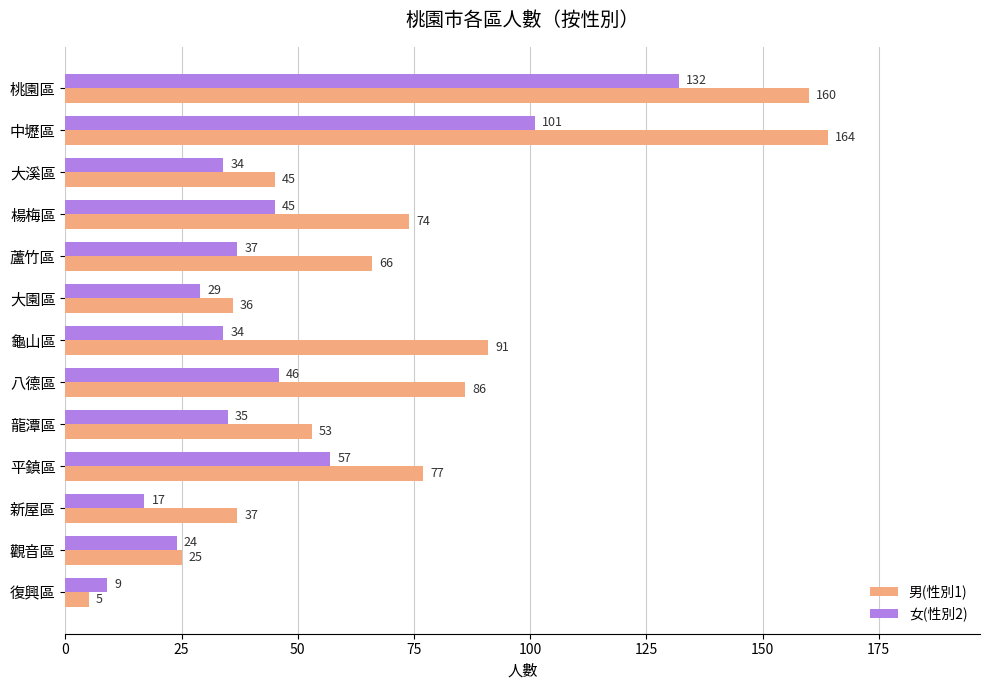

List the series in order of their overall mean, highest first.

男(性別1), 女(性別2)